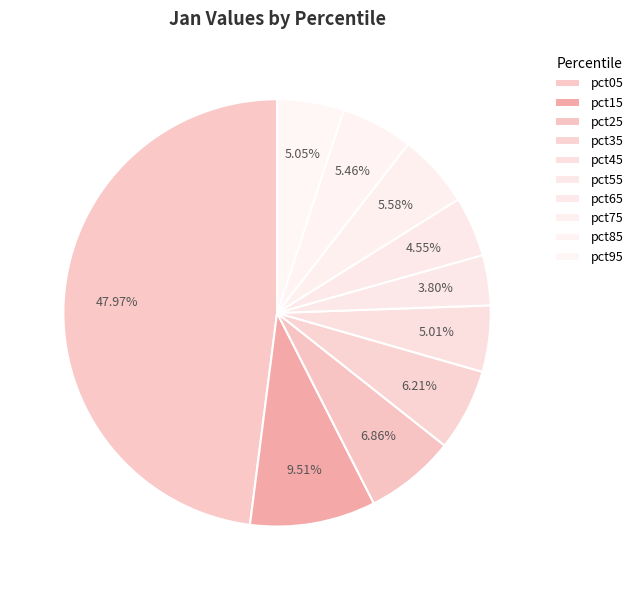

To the nearest percent, what is the difference between the largest and smallest slice percentages?

44%